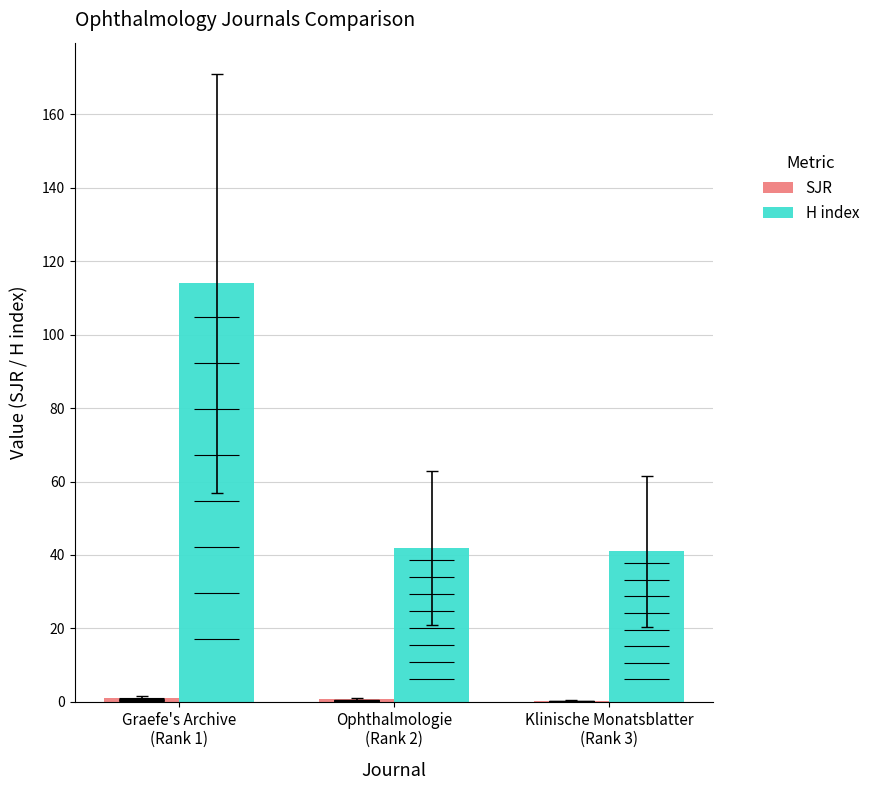

What position from the left is Klinische Monatsblatter
(Rank 3)?

3